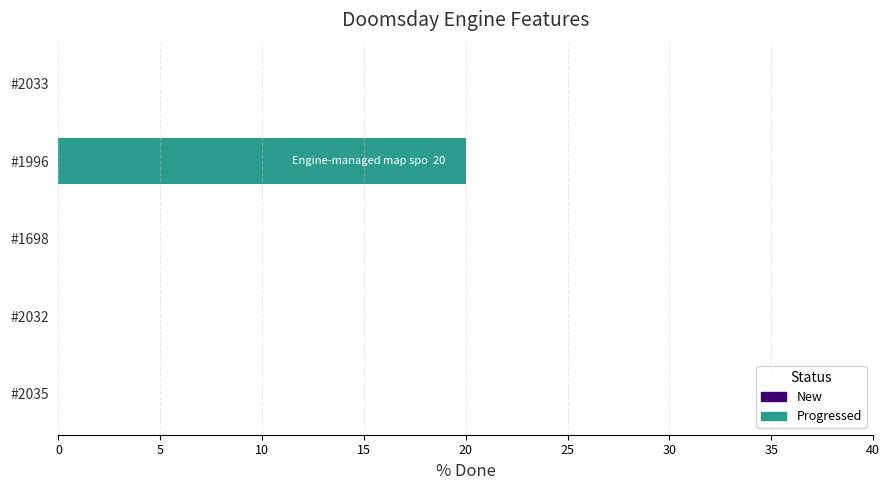

What is the sum of all values?

20